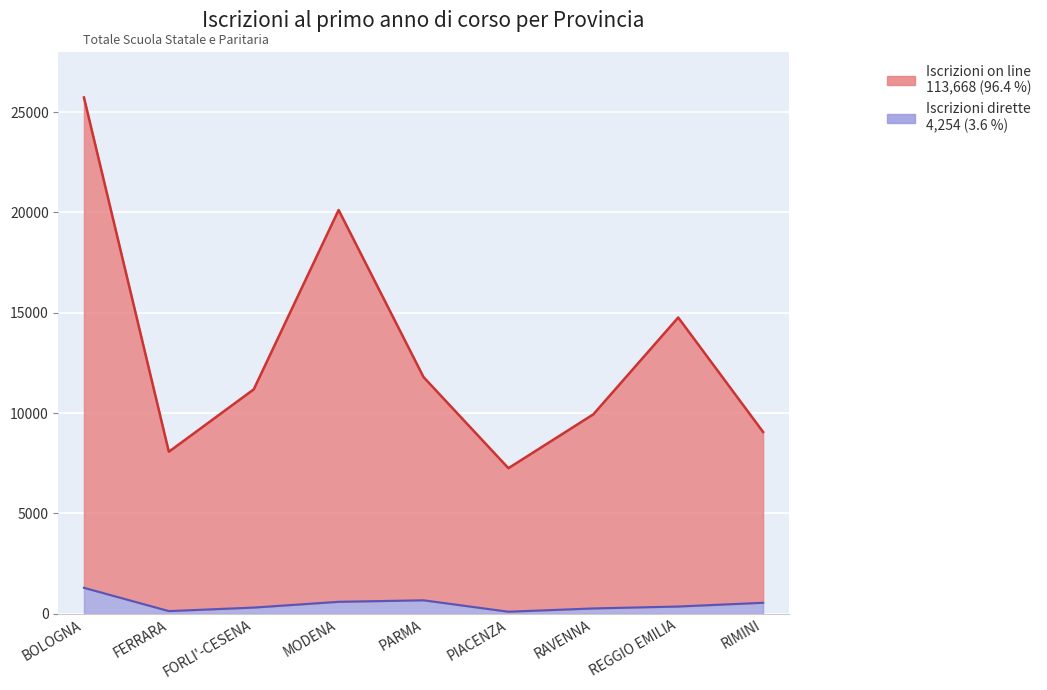

Where does the Iscrizioni on line series first go above 11182?

BOLOGNA